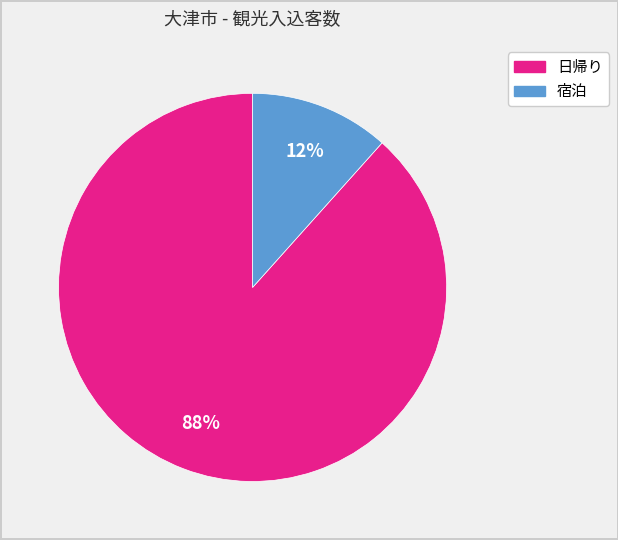

True or false: 宿泊 accounts for 18% of the total.

False